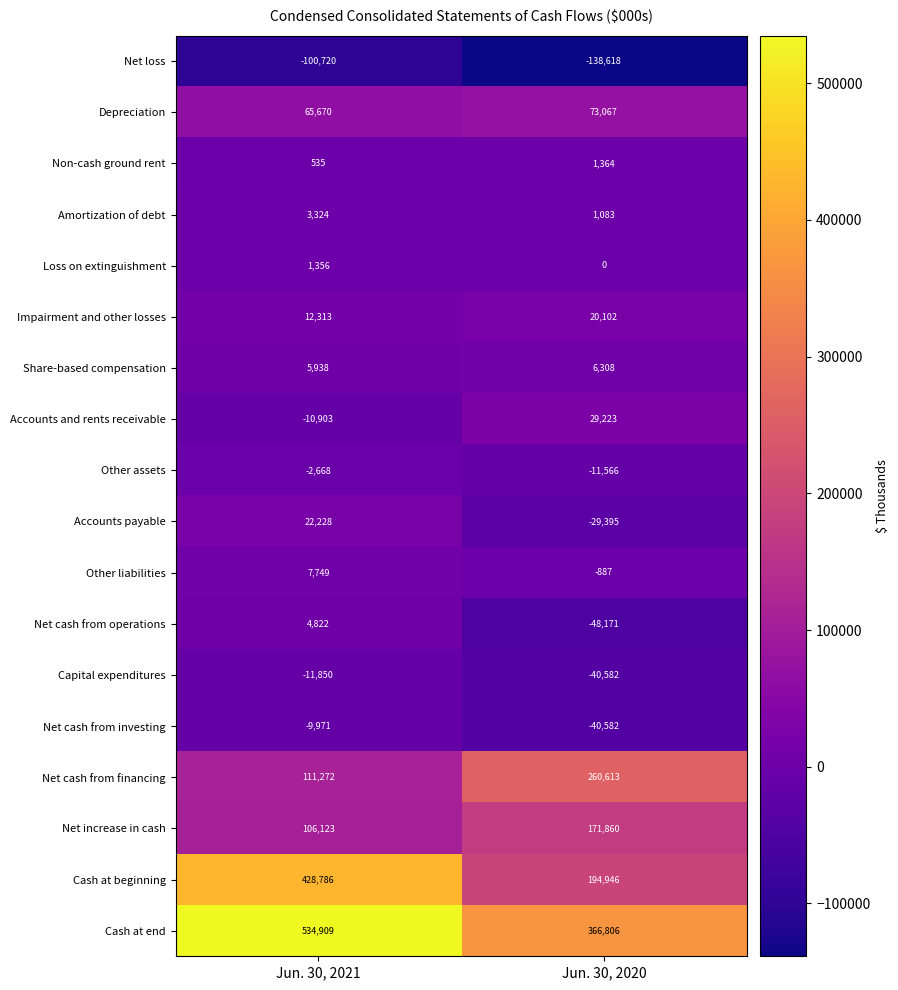

What is the sum of the Impairment and other losses values at Jun. 30, 2021 and Jun. 30, 2020?

32415